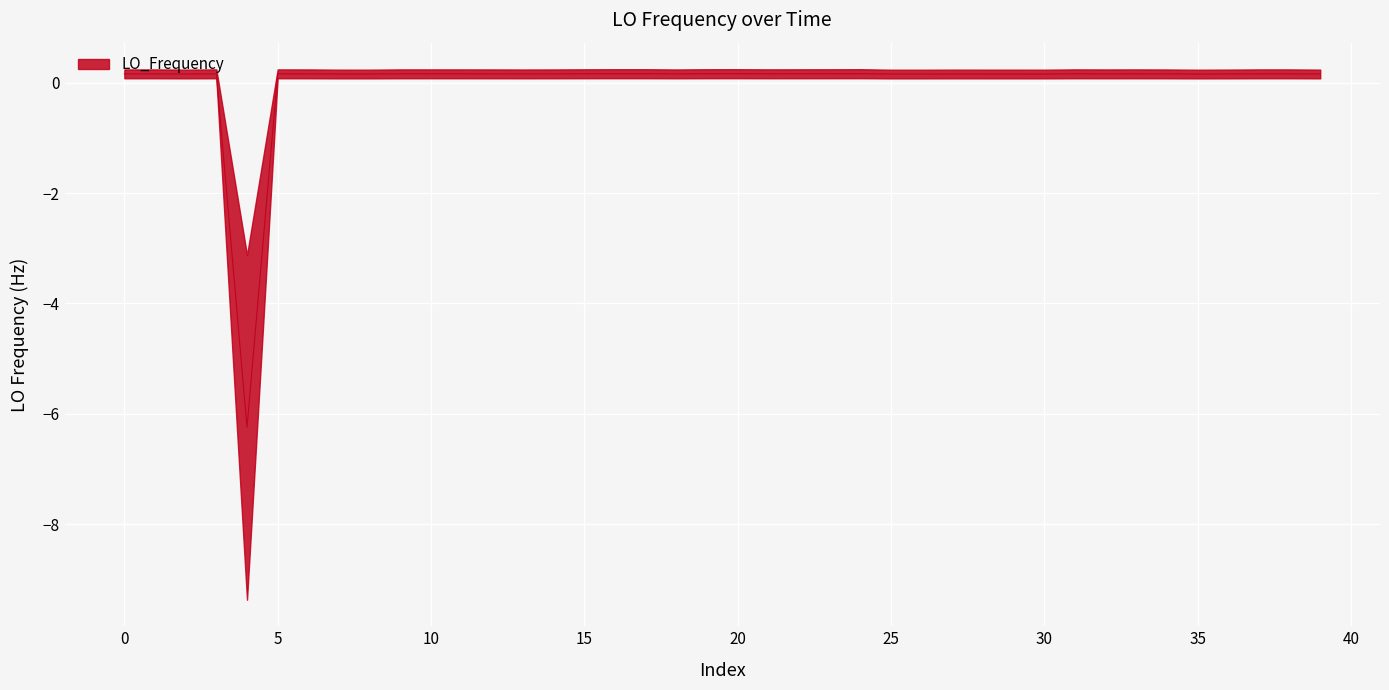

How many values are above zero?

39